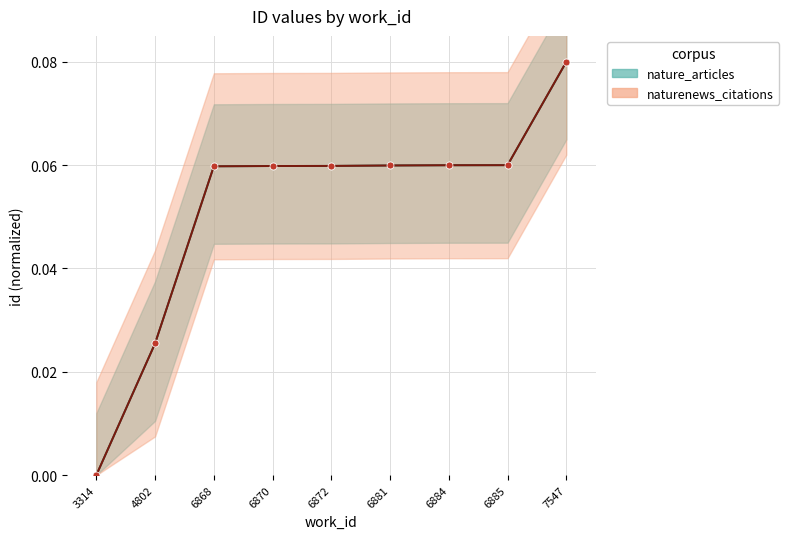

Is the value of nature_articles at 6881 greater than the value of naturenews_citations at 6885?

No